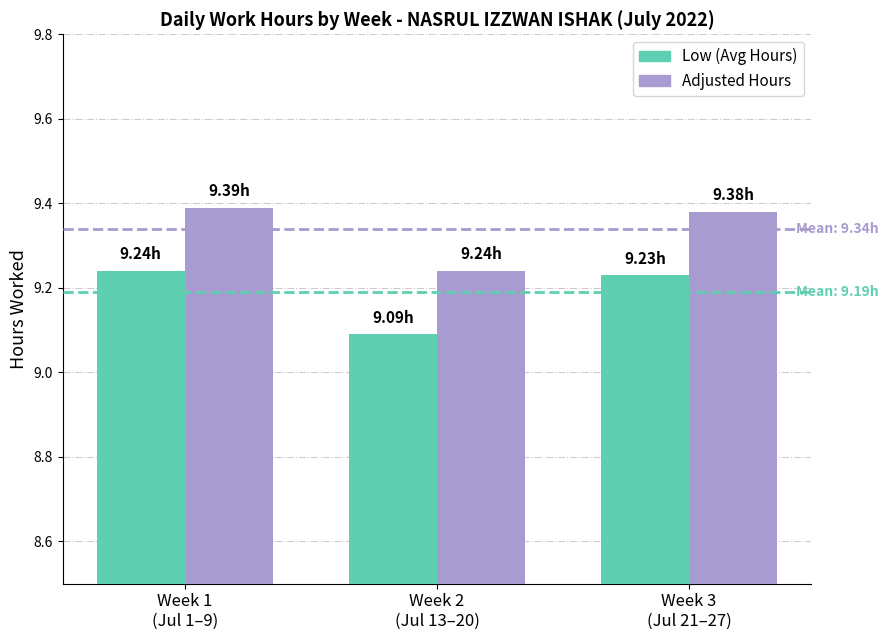

List the series in order of their peak value, highest first.

Adjusted Hours, Low (Avg Hours)